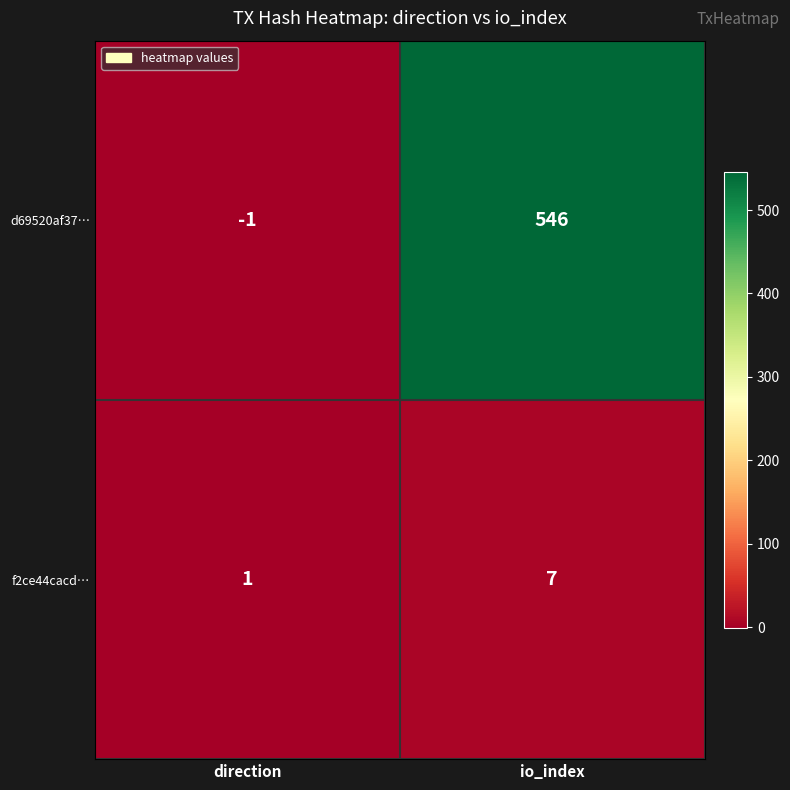

What is the difference between the f2ce44cacd… values at io_index and direction?

6